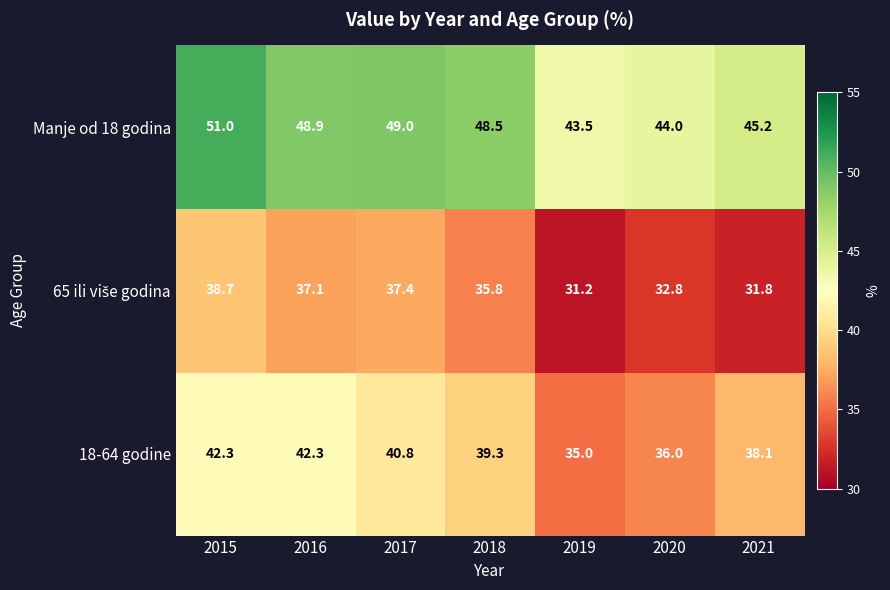

At which category does the chart reach its minimum across all series?

2019